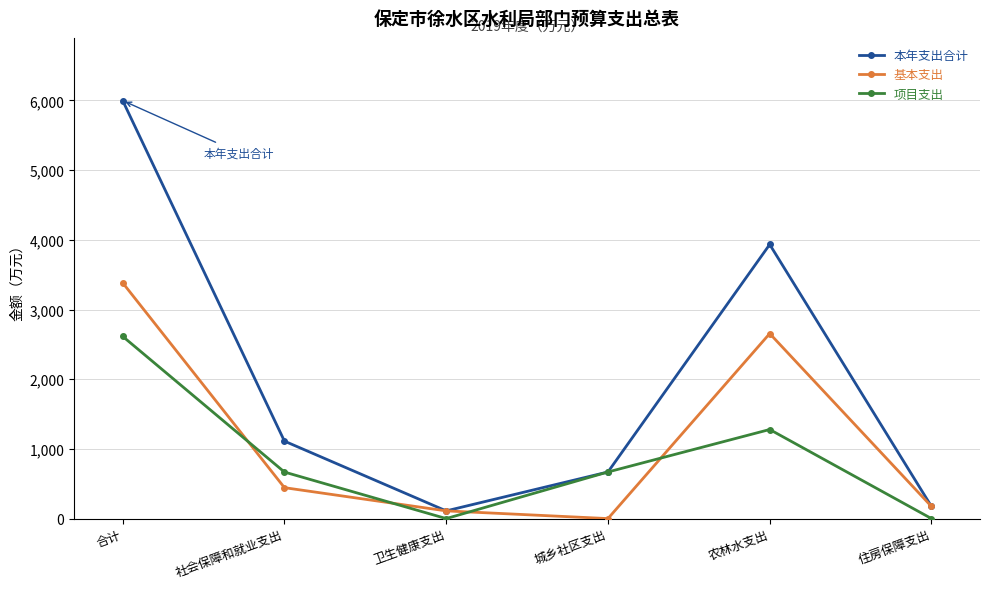

How many series are shown in this chart?

3